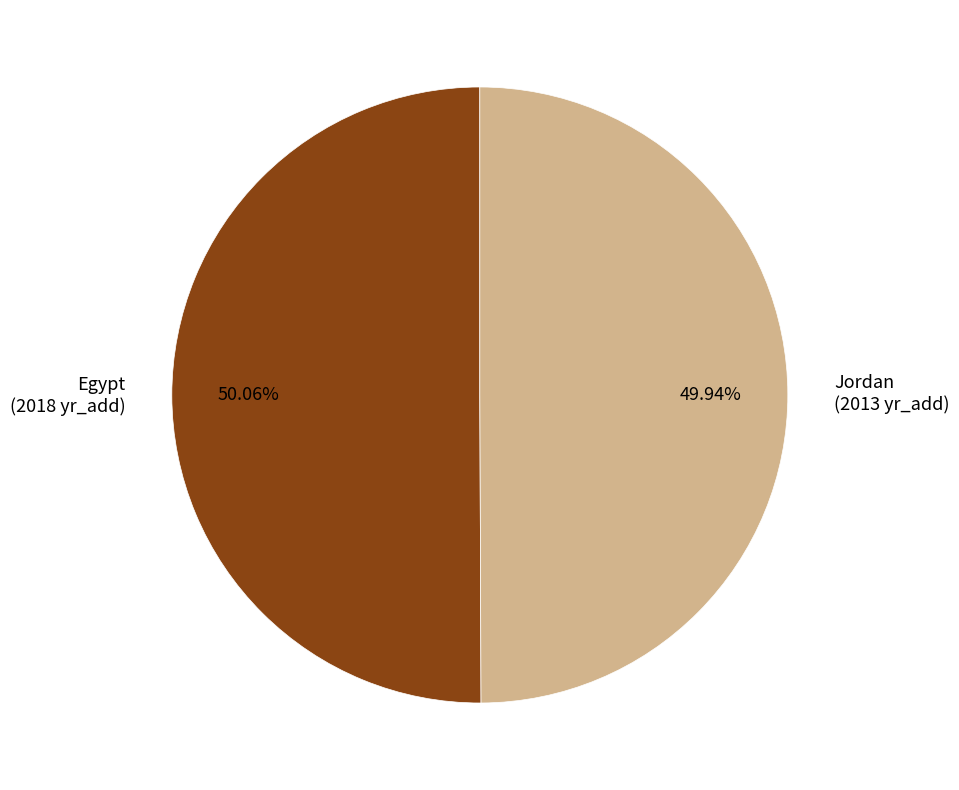

Approximately how many times larger is the value at Egypt (2018 yr_add) compared to Jordan (2013 yr_add)?

1.0